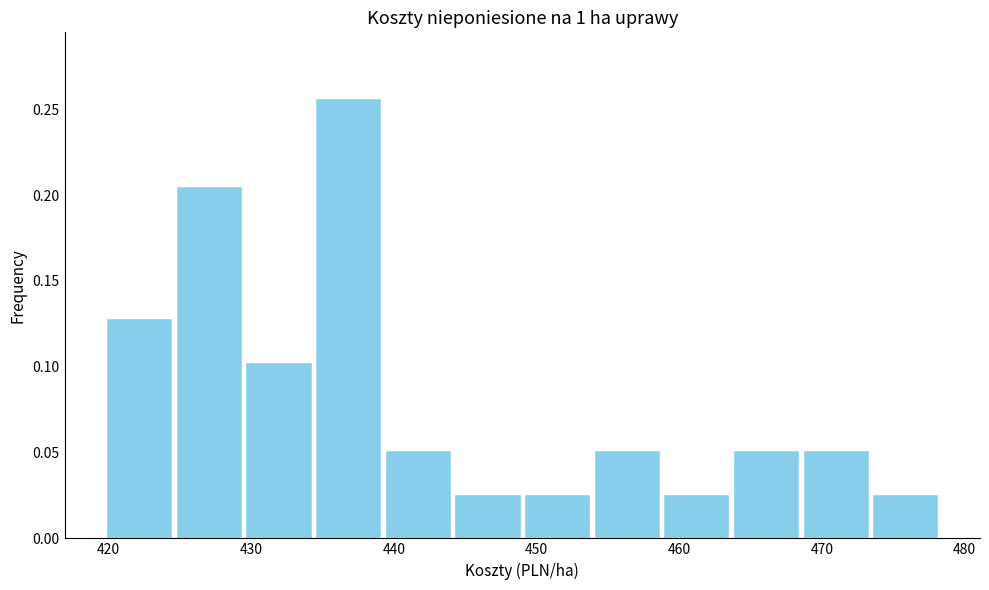

Over which range of the x-axis is the bar tallest?

434 to 439